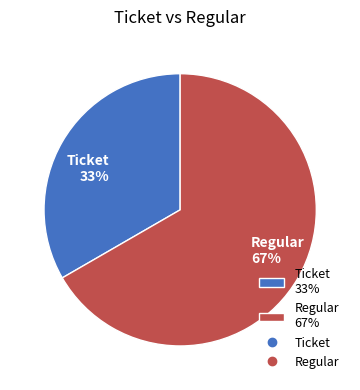

What is the smallest slice in the pie chart?

Ticket